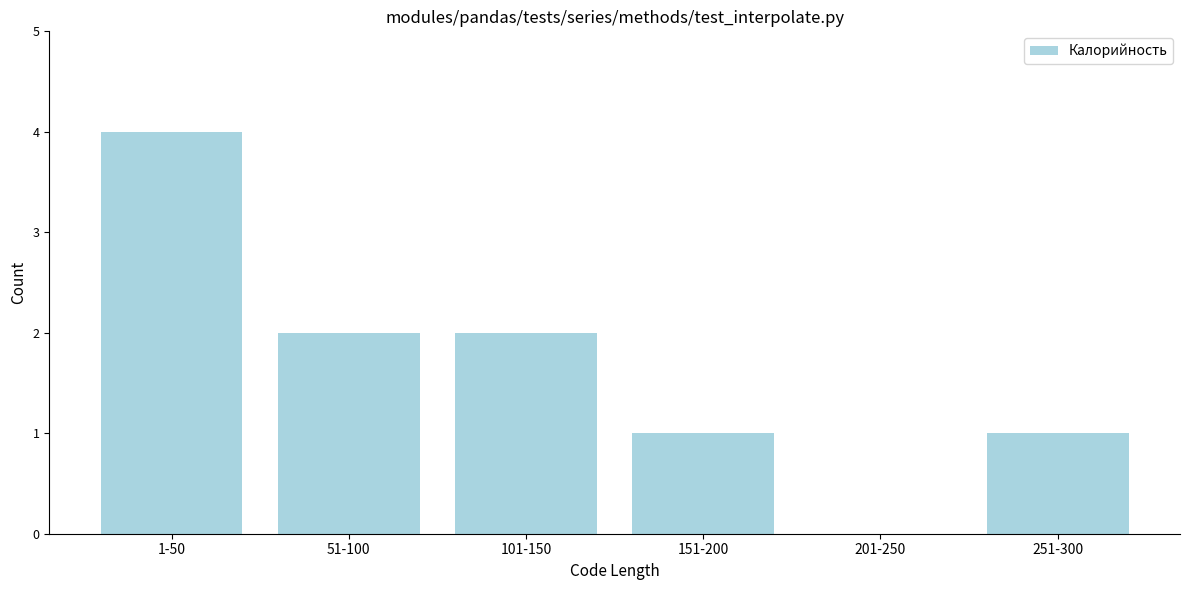

Reading left to right, transcribe all the data shown in this chart.

1-50=4	51-100=2	101-150=2	151-200=1	201-250=0	251-300=1